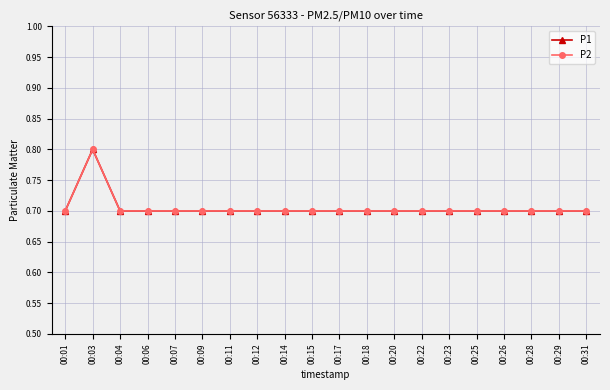

Is this an area chart (filled region under the line)?

No